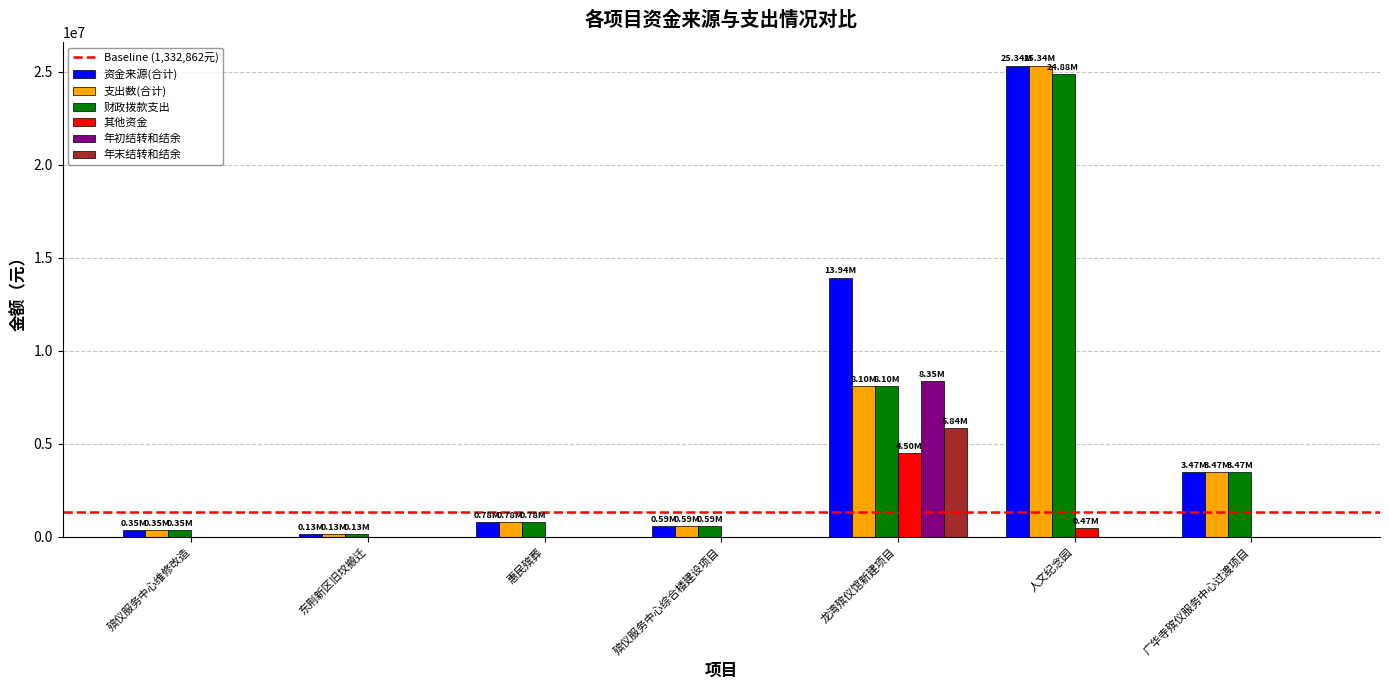

What is the sum of all 财政拨款支出 values?

38293547.9